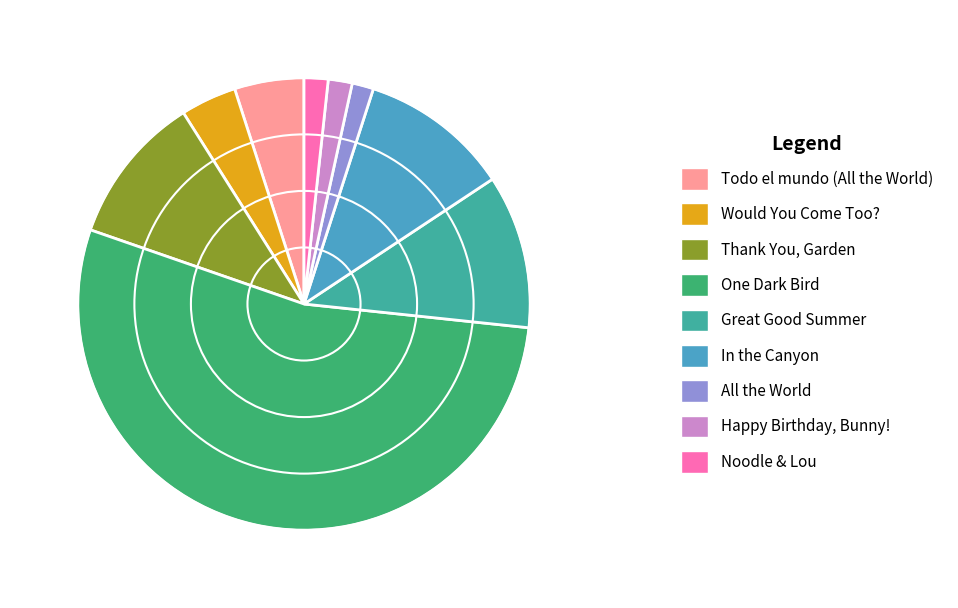

Count the number of slices in the pie.

9